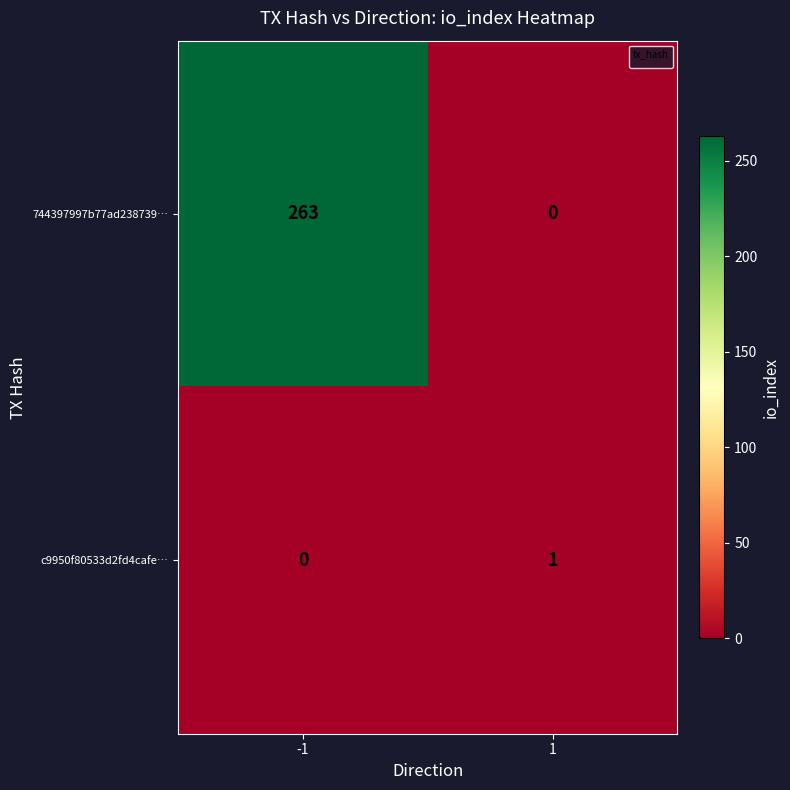

Reading left to right, list all the values displayed in this chart.

744397997b77ad238739…: 263	0
c9950f80533d2fd4cafe…: 0	1